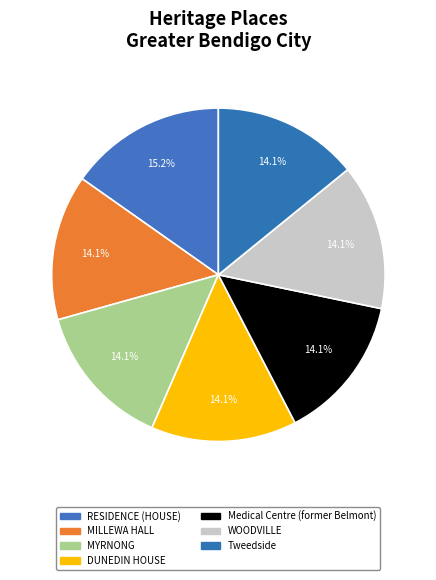

What percentage is the DUNEDIN HOUSE slice, to the nearest percent?

14%